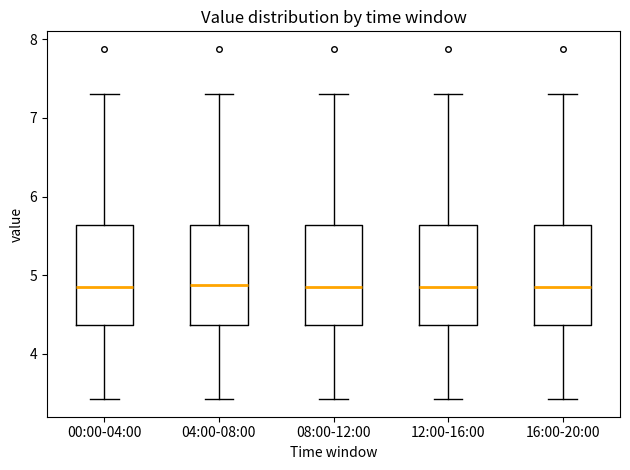

Reading left to right, read every box against the y-axis: the position of its median line, the range the box covers, and the ends of its whiskers. The values are not printed on the chart, so give them approximately, as read against the axis.

00:00-04:00: median 4.9, box 4.4 to 5.6, whiskers 3.4 to 7.3
04:00-08:00: median 4.9, box 4.4 to 5.6, whiskers 3.4 to 7.3
08:00-12:00: median 4.9, box 4.4 to 5.6, whiskers 3.4 to 7.3
12:00-16:00: median 4.9, box 4.4 to 5.6, whiskers 3.4 to 7.3
16:00-20:00: median 4.9, box 4.4 to 5.6, whiskers 3.4 to 7.3